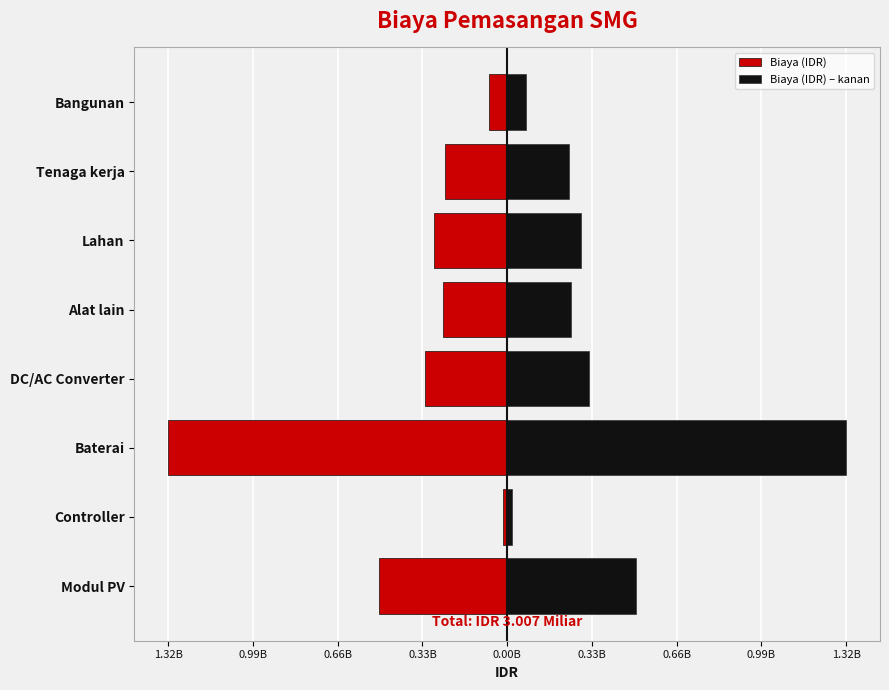

What are all the series names shown in the legend?

Biaya (IDR), Biaya (IDR) – kanan